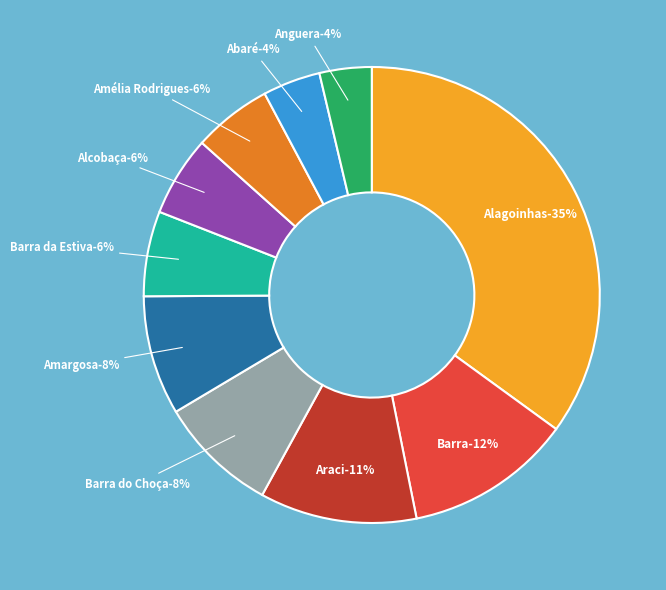

Approximately how many times larger is the value at Anguera (BA) compared to Barra do Choça (BA)?

0.4